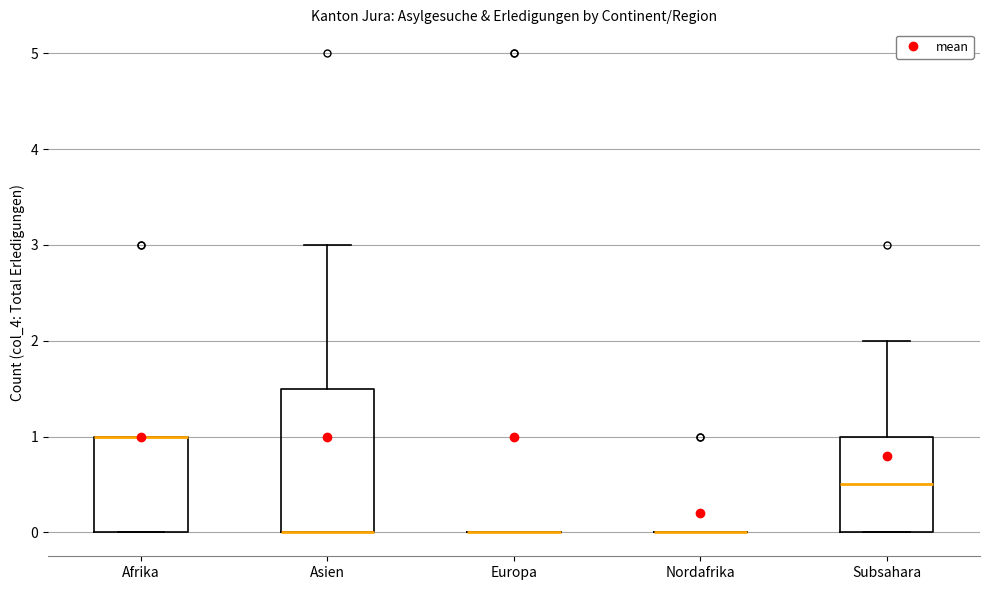

Reading left to right, read every box against the y-axis: the position of its median line, the range the box covers, and the ends of its whiskers. The values are not printed on the chart, so give them approximately, as read against the axis.

Afrika: median 1.0 (drawn on the box's upper edge), box 0.0 to 1.0, whiskers 0.0 to 1.0
Asien: median 0.0 (drawn on the box's lower edge), box 0.0 to 1.5, whiskers 0.0 to 3.0
Europa: box collapsed to a line at 0.0, whiskers 0.0 to 0.0
Nordafrika: box collapsed to a line at 0.0, whiskers 0.0 to 0.0
Subsahara: median 0.5, box 0.0 to 1.0, whiskers 0.0 to 2.0